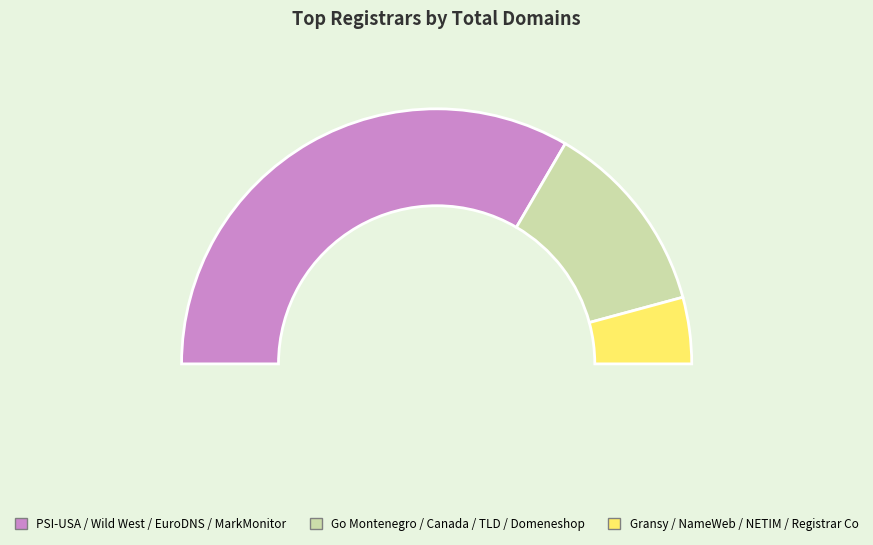

Which has a higher value, Go Montenegro Domains or Gransy s.r.o.?

Go Montenegro Domains